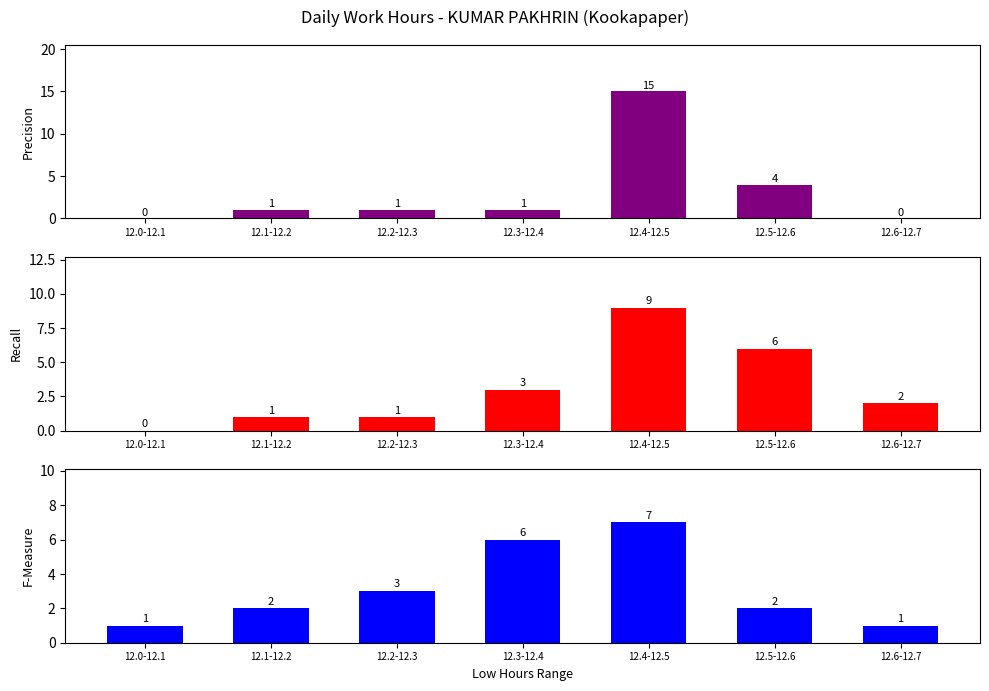

What is the total value across all series at 12.0-12.1?

1